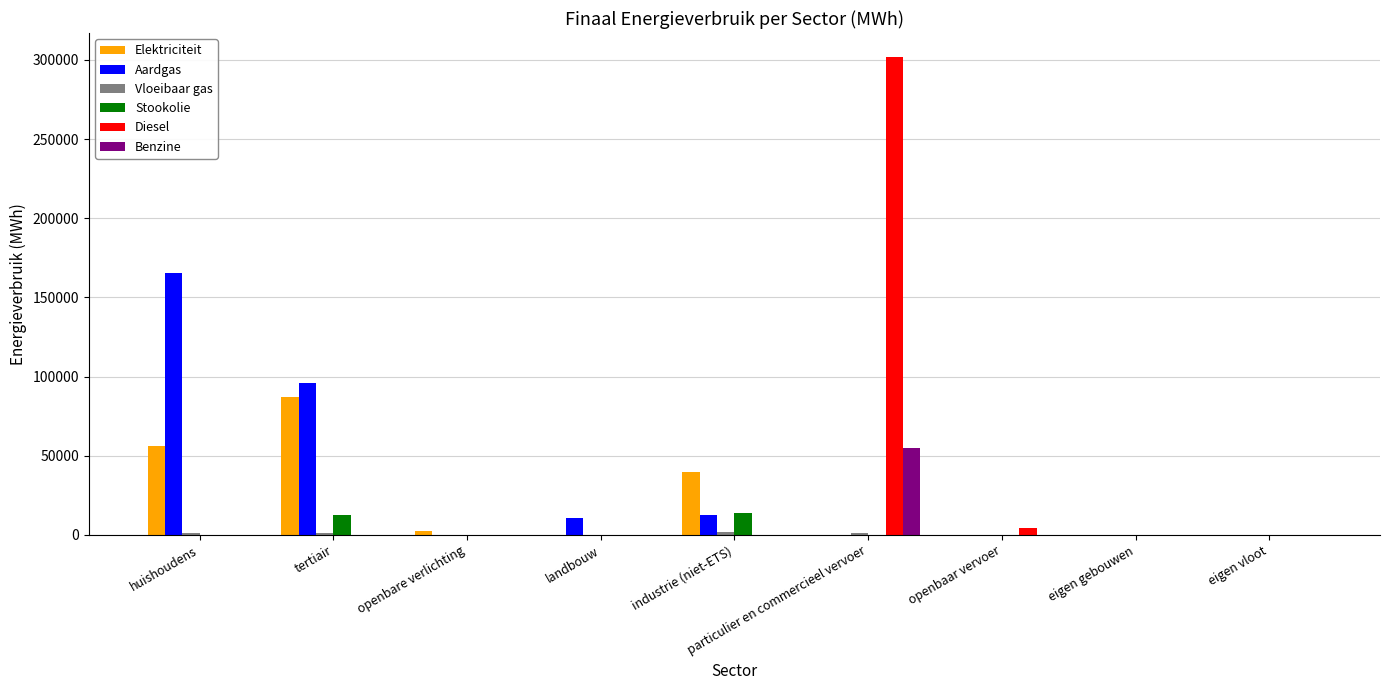

What is the maximum value shown in the chart?

301825.1